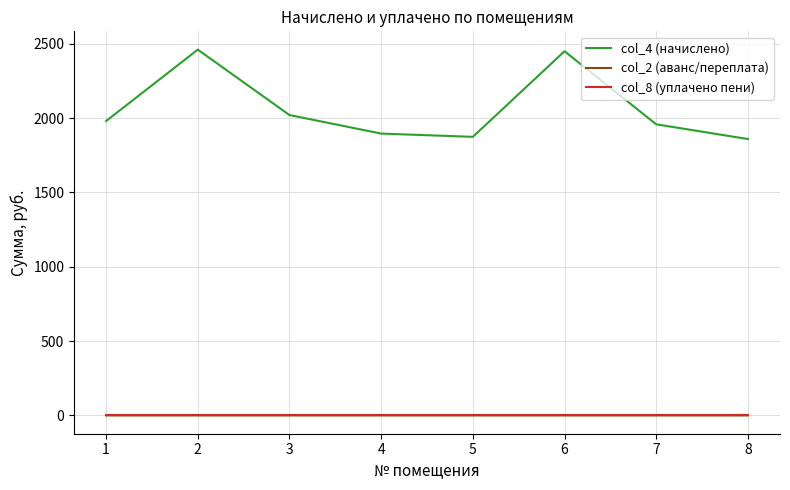

What is the greatest value displayed?

2459.9